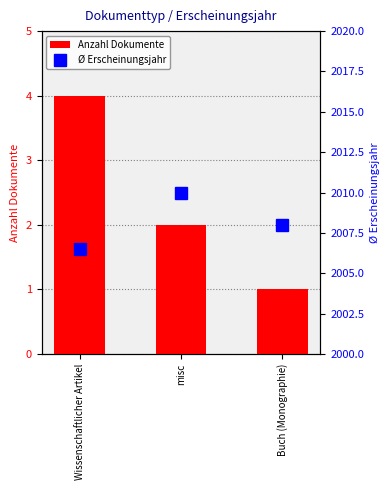

Between misc and Buch (Monographie), which series saw the biggest shift?

Ø Erscheinungsjahr